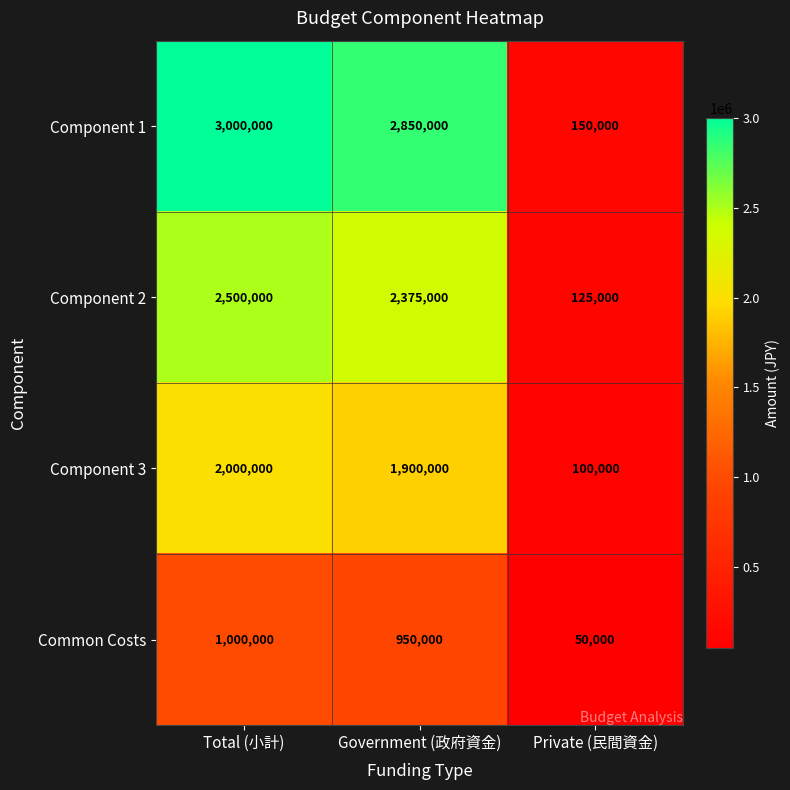

Which series changed the most between Government (政府資金) and Private (民間資金)?

Component 1